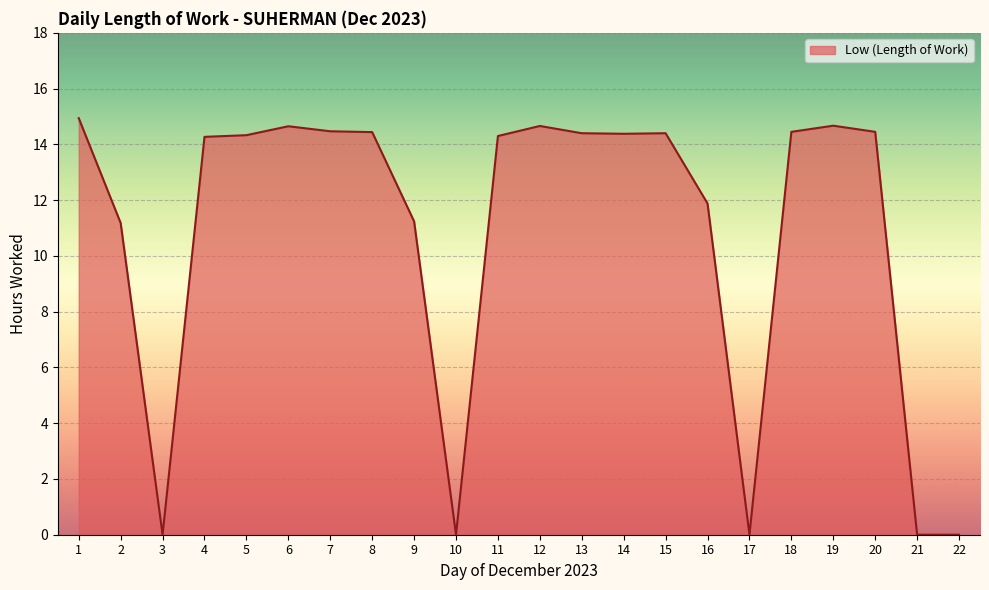

What is the difference between the values at 22 and 11?

14.3